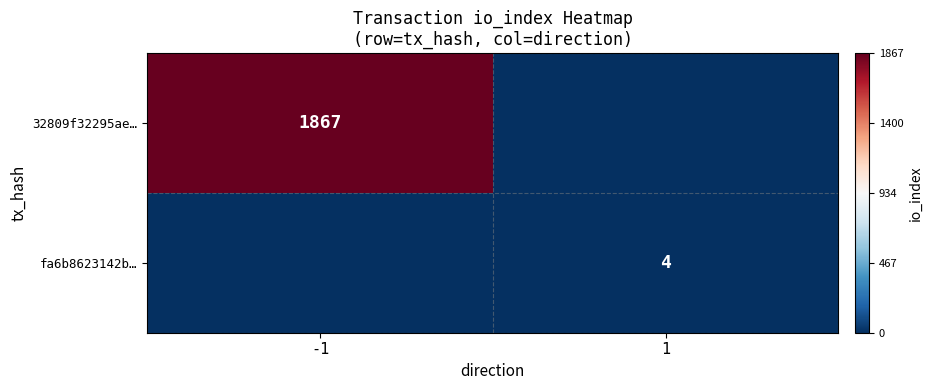

The value of 32809f32295ae… at -1 is 880. True or false?

False